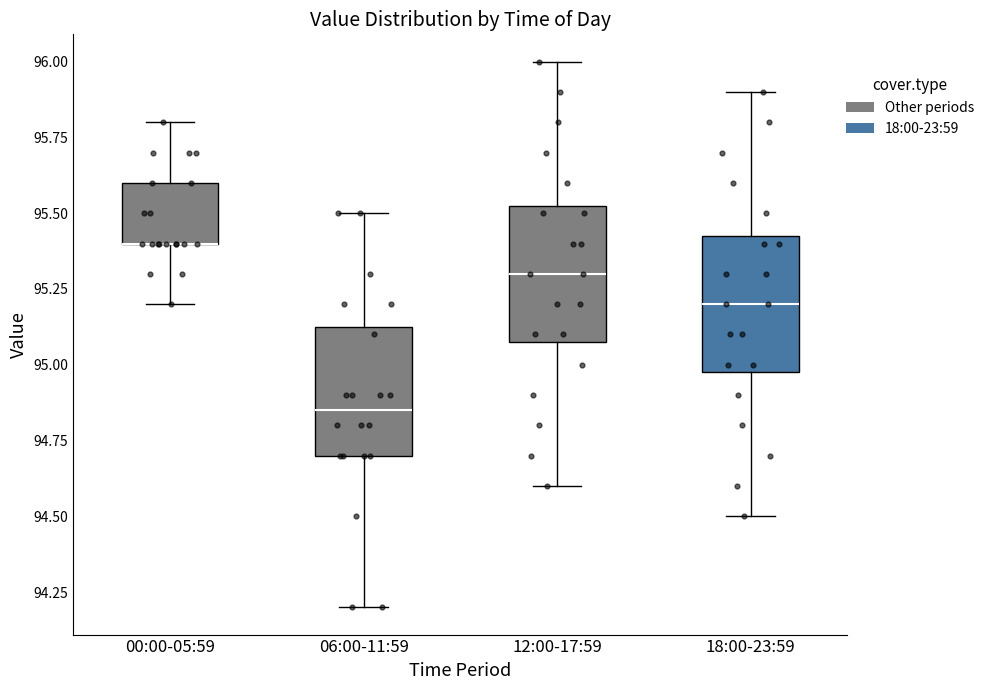

Reading left to right, read every box against the y-axis: the position of its median line, the range the box covers, and the ends of its whiskers. The values are not printed on the chart, so give them approximately, as read against the axis.

00:00-05:59: median 95.40 (drawn on the box's lower edge), box 95.40 to 95.60, whiskers 95.20 to 95.80
06:00-11:59: median 94.85, box 94.70 to 95.15, whiskers 94.20 to 95.50
12:00-17:59: median 95.30, box 95.10 to 95.55, whiskers 94.60 to 96.00
18:00-23:59: median 95.20, box 95.00 to 95.45, whiskers 94.50 to 95.90